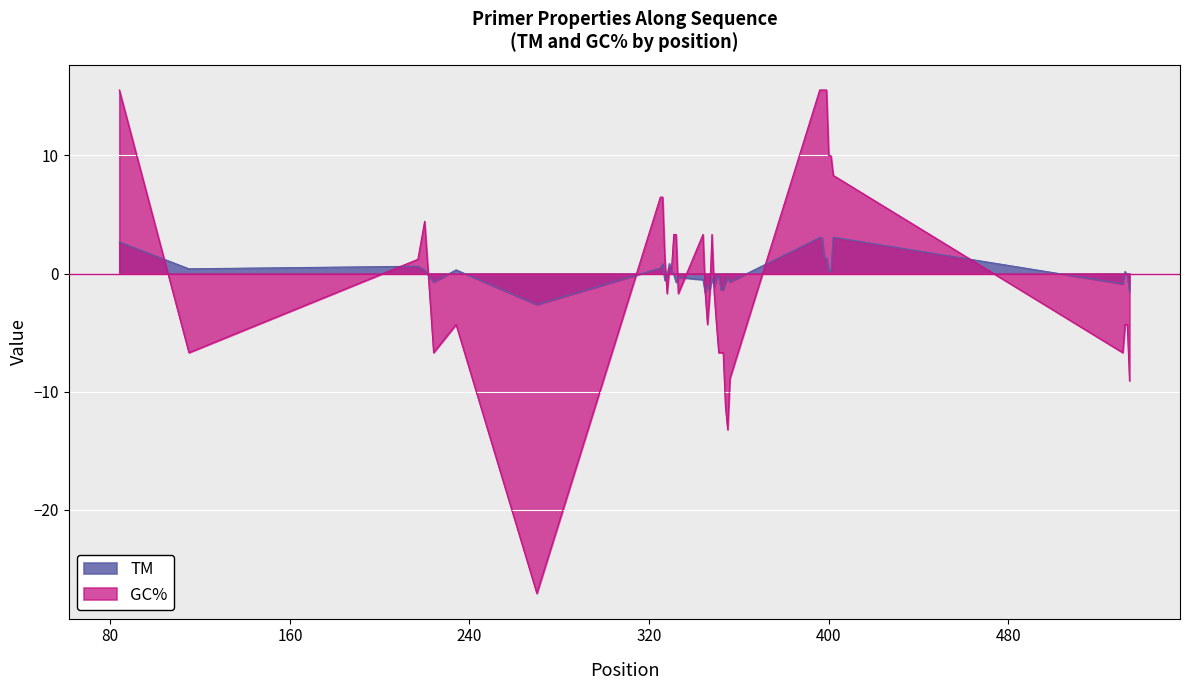

Reading left to right, transcribe all the data shown in this chart.

TM: 84=2.7	115=0.4	217=0.6	220=0.3	224=-0.7	234=0.3	270=-2.6	325=0.5	326=0.8	327=-0.6	328=-0.2	329=0.8	330=0.2	331=-0.1	332=-0.7	333=-0.3	344=-0.5	345=-1.6	346=-1.0	347=-1.4	348=-0.4	349=-1.1	350=-0.5	351=-0.1	352=-1.4	353=-1.4	354=-0.7	355=-0.4	356=-0.7	396=3.0	397=3.0	398=1.3	399=1.3	400=0.2	401=0.2	402=3.1	531=-0.9	532=0.2	533=-0.2	534=-1.5
GC_percent: 84=15.5	115=-6.7	217=1.2	220=4.4	224=-6.7	234=-4.3	270=-27.1	325=6.5	326=6.5	327=1.2	328=-1.7	329=0.4	330=0.4	331=3.3	332=3.3	333=-1.7	344=3.3	345=-1.7	346=-4.3	347=-1.7	348=3.3	349=-1.7	350=-4.3	351=-6.7	352=-6.7	353=-6.7	354=-11.2	355=-13.2	356=-8.9	396=15.5	397=15.5	398=15.5	399=15.5	400=10.0	401=10.0	402=8.3	531=-6.7	532=-4.3	533=-4.3	534=-9.1